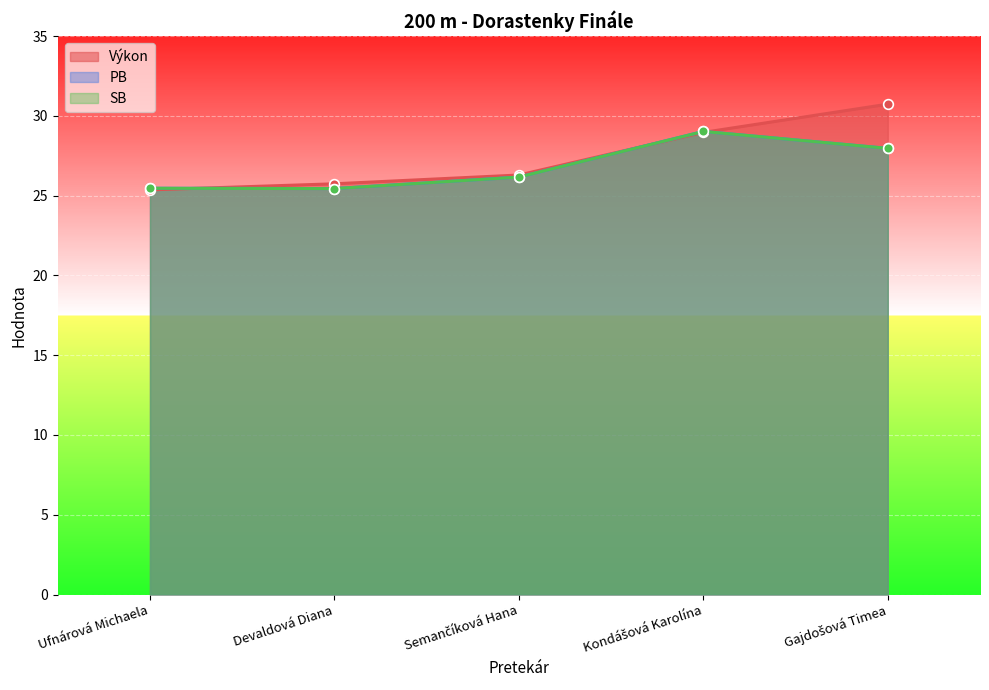

What is the value of the SB point at the 4th from the left?

29.0